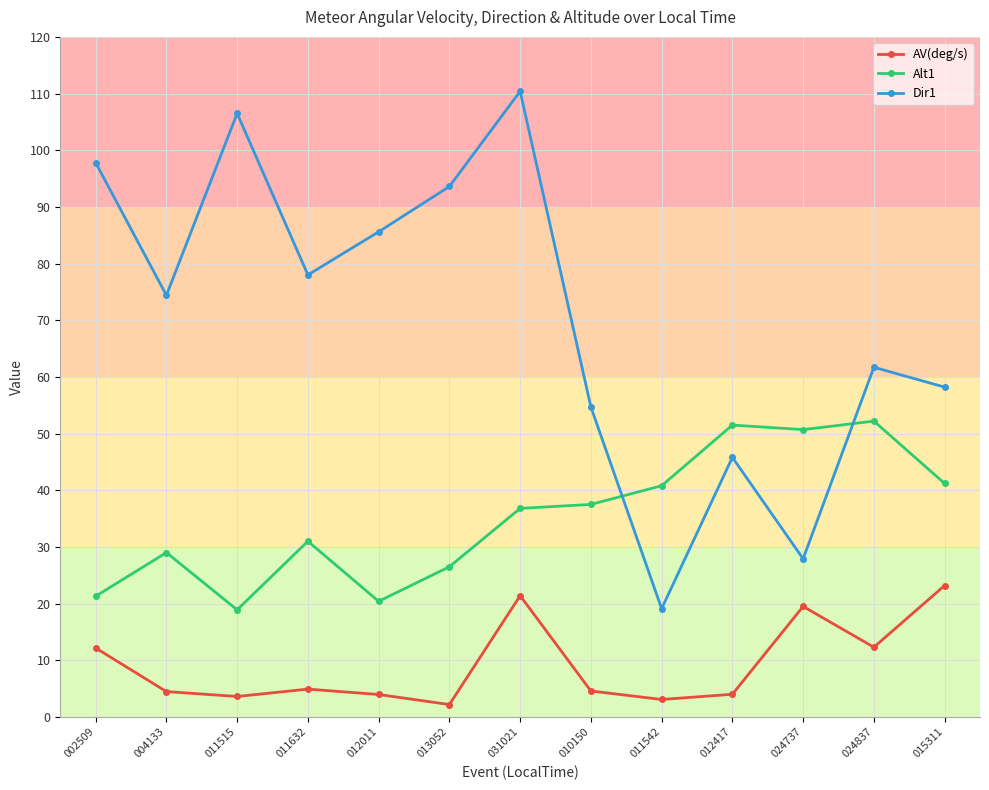

Which series changed the most between 011515 and 024837?

Dir1